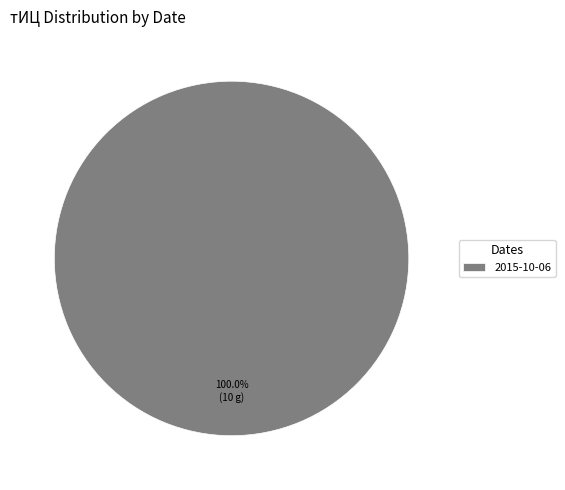

Does 2015-10-06 represent more than half of the total?

Yes